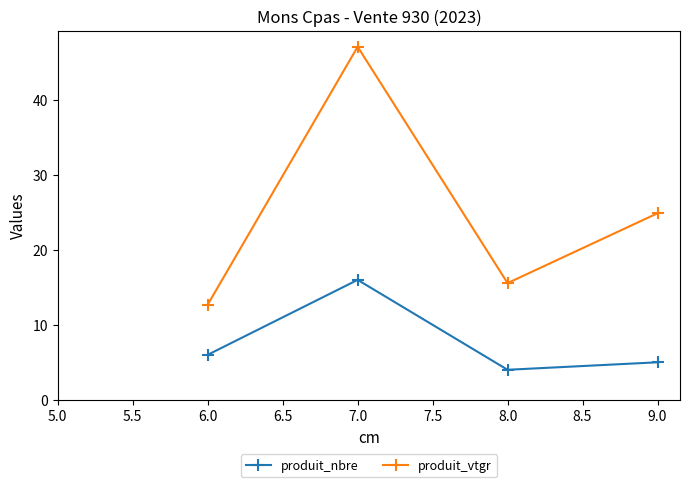

Which series has the largest range (max minus min)?

produit_vtgr